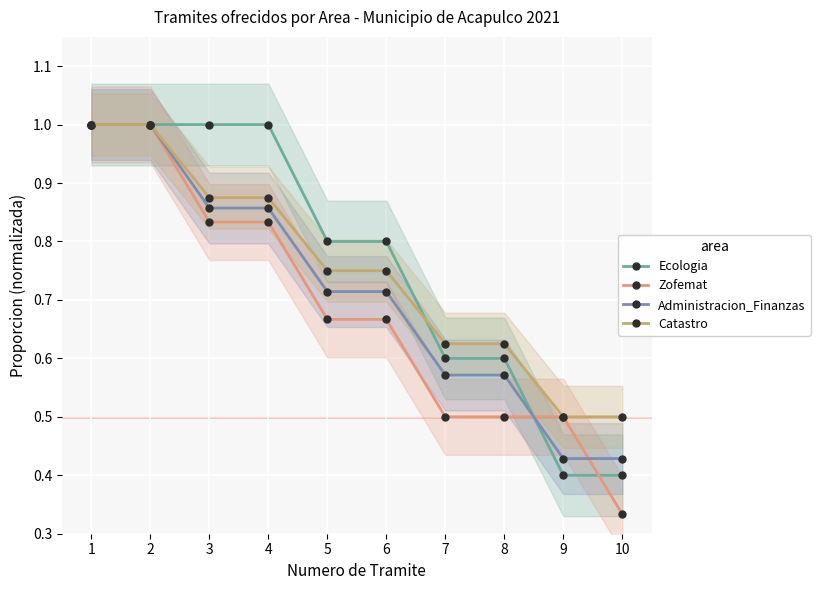

List the labels in order of Ecologia value, smallest first.

9, 10, 7, 8, 5, 6, 1, 2, 3, 4